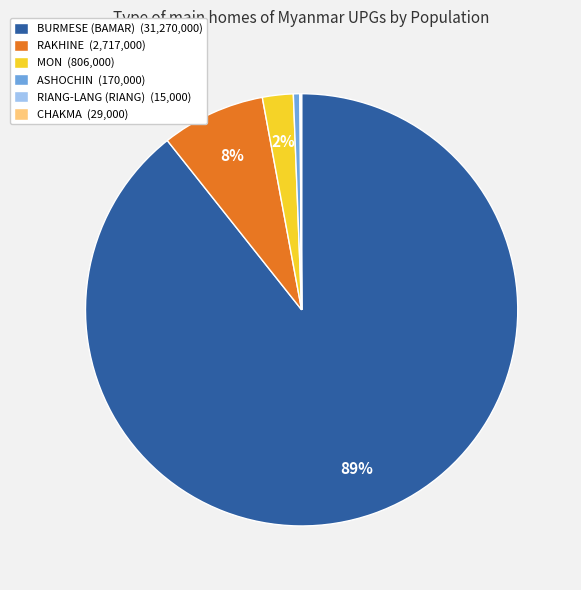

To the nearest percent, what is the average slice percentage?

17%